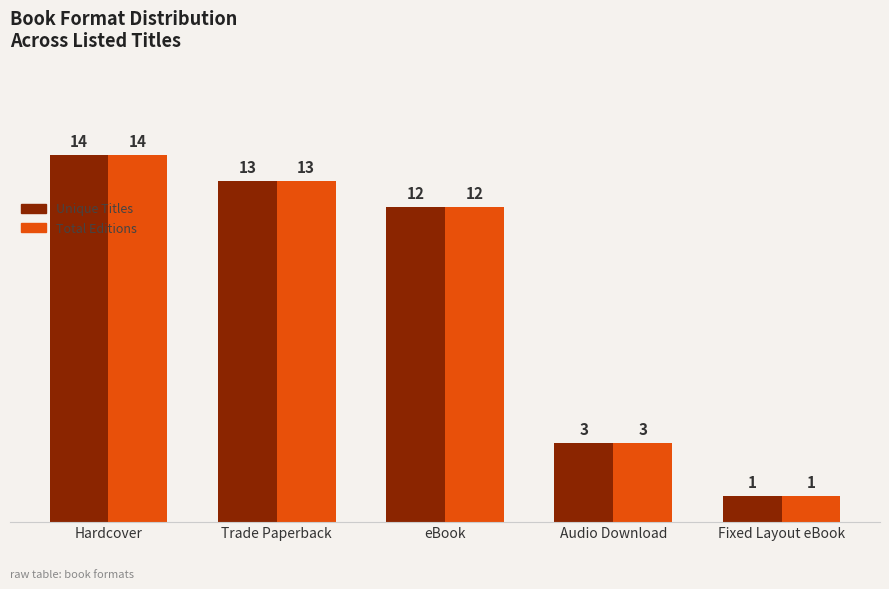

What is the difference between the second highest and second lowest values in the Unique Titles series?

10